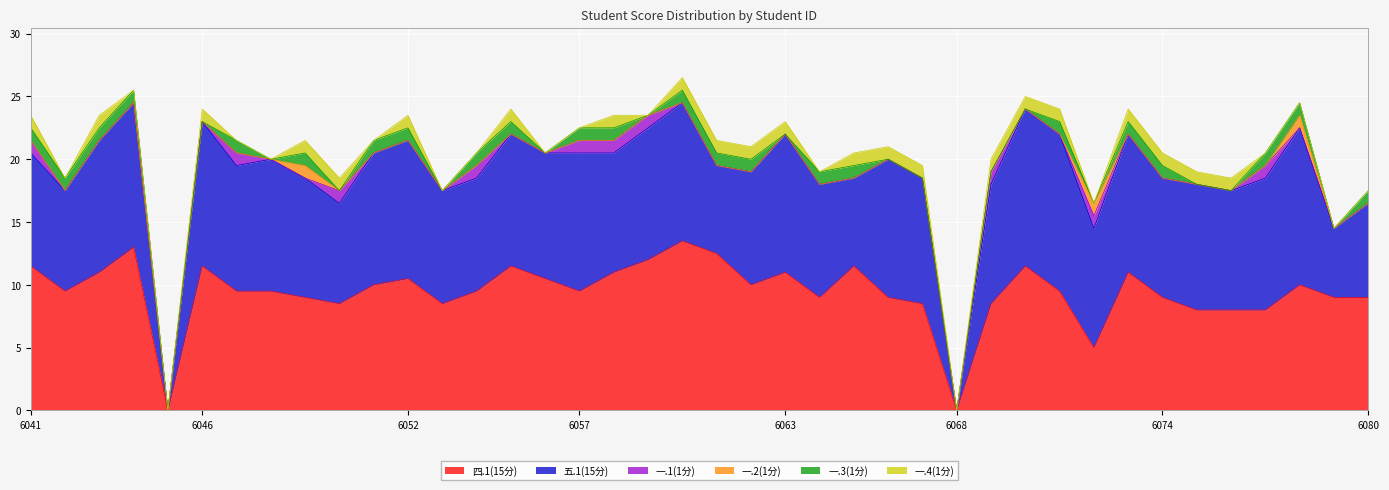

The value of 一.4(1分) at 2022056065 is 1.0. True or false?

True